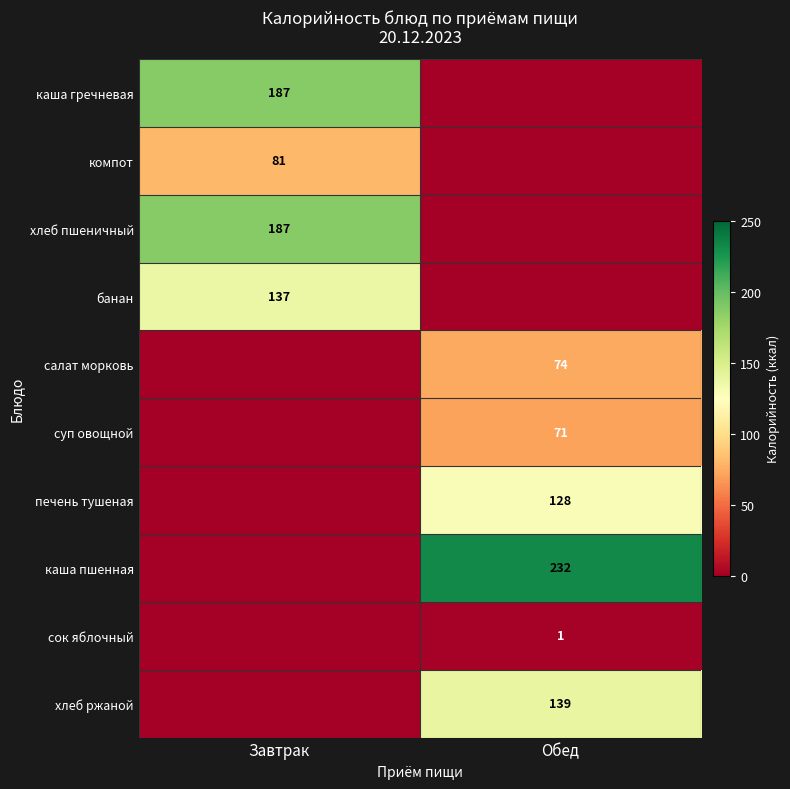

True or false: печень тушеная has a value of 63 at Обед.

False